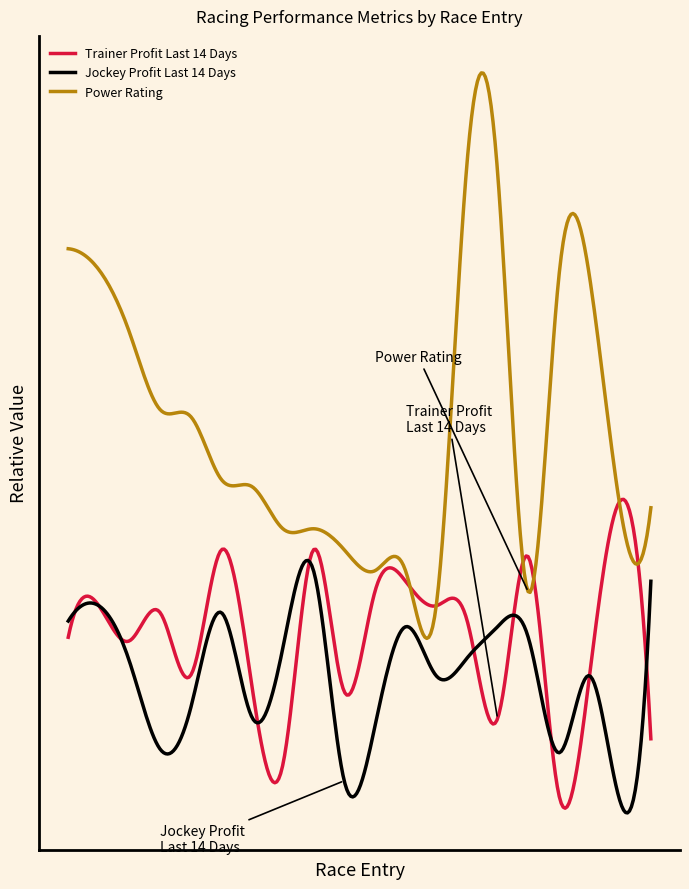

What is the average value of the Trainer Profit Last 14 Days series?

-4.9